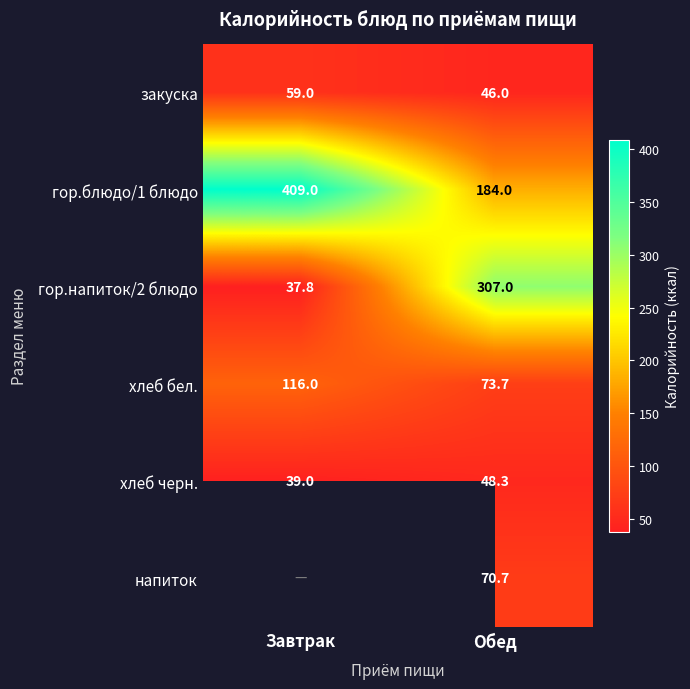

At which category does the chart reach its peak across all series?

Завтрак